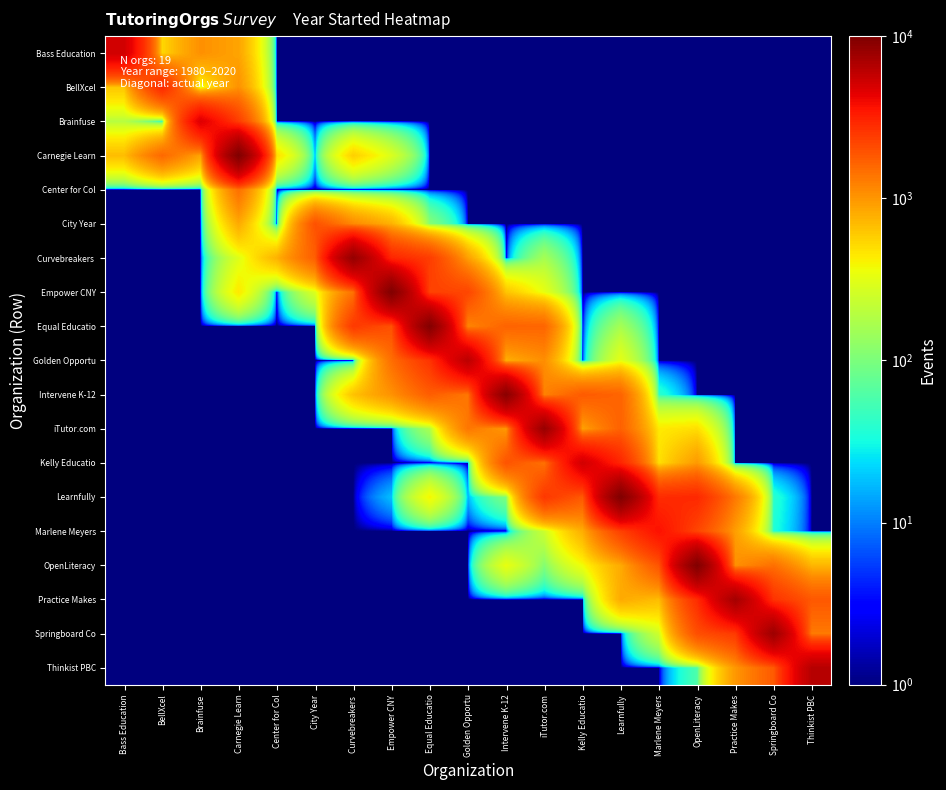

Between Empower CNY and Golden Opportu, which is larger?

Empower CNY